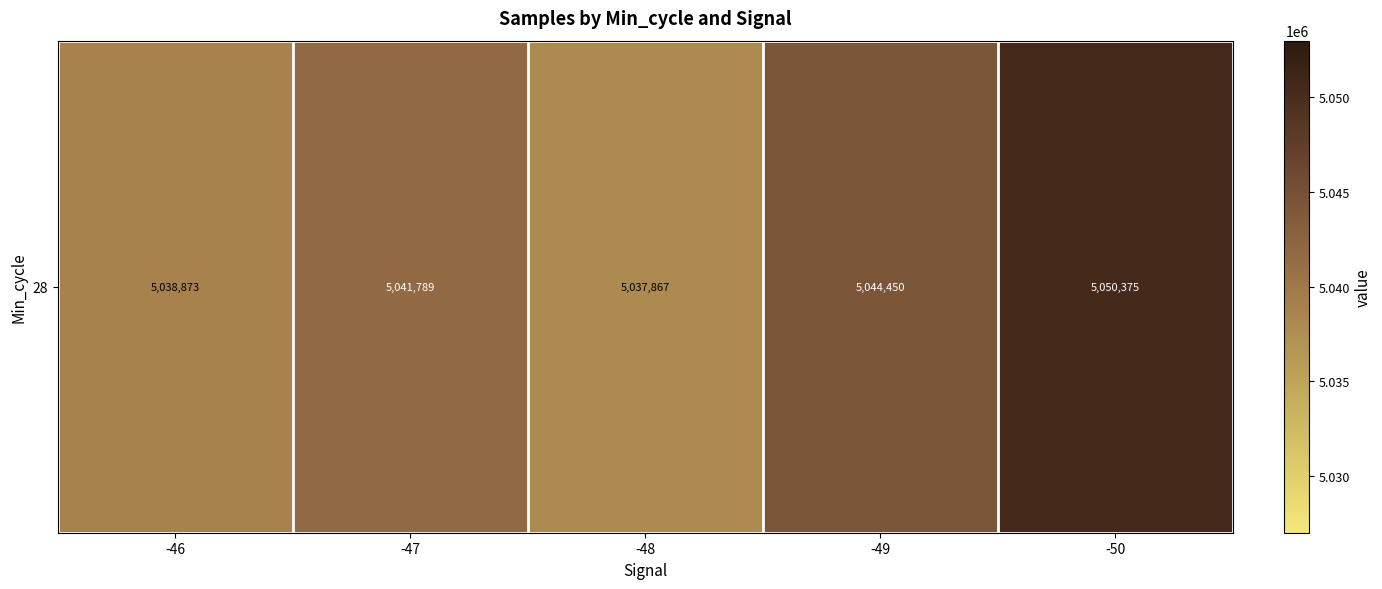

What is the change in value from -48 to -49?

+6582.4